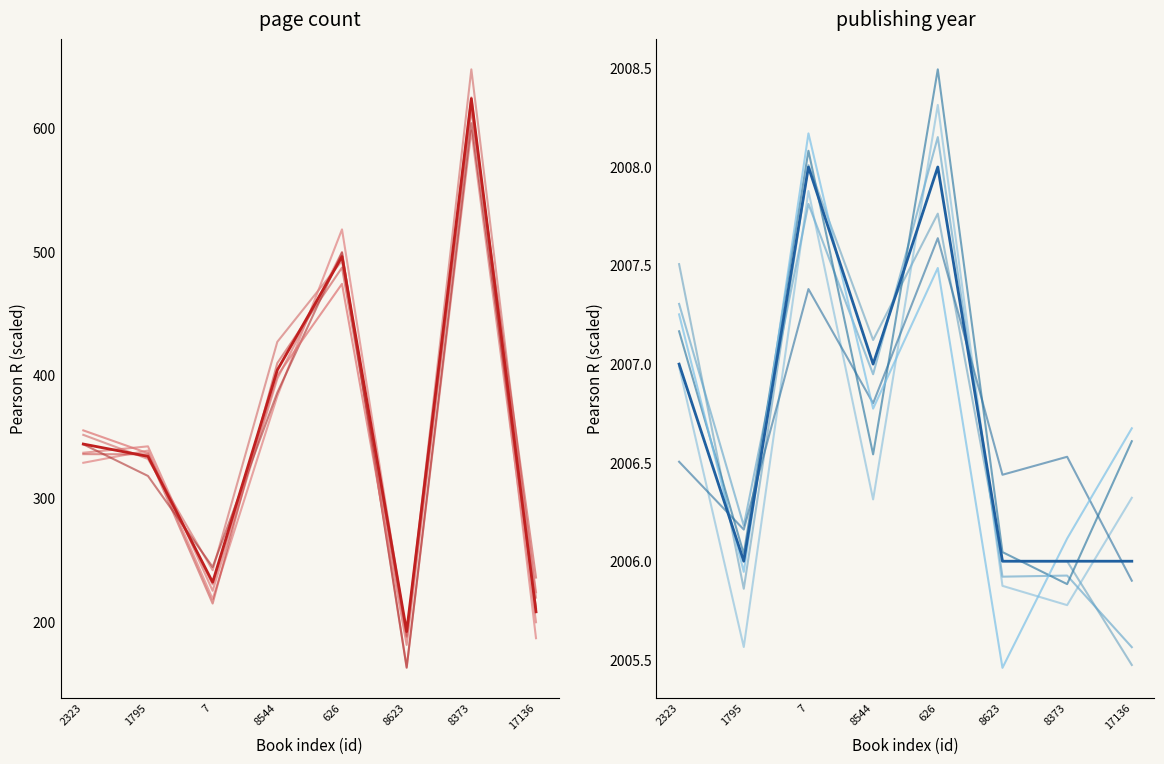

What is the difference between the maximum and second lowest values in the pageCount series?

416